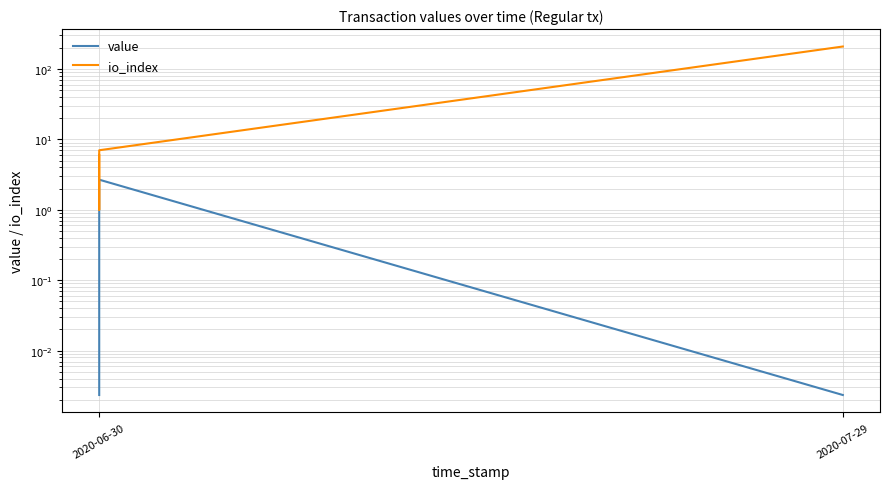

Which series changed the most between 2020-07-29 and 2?

io_index